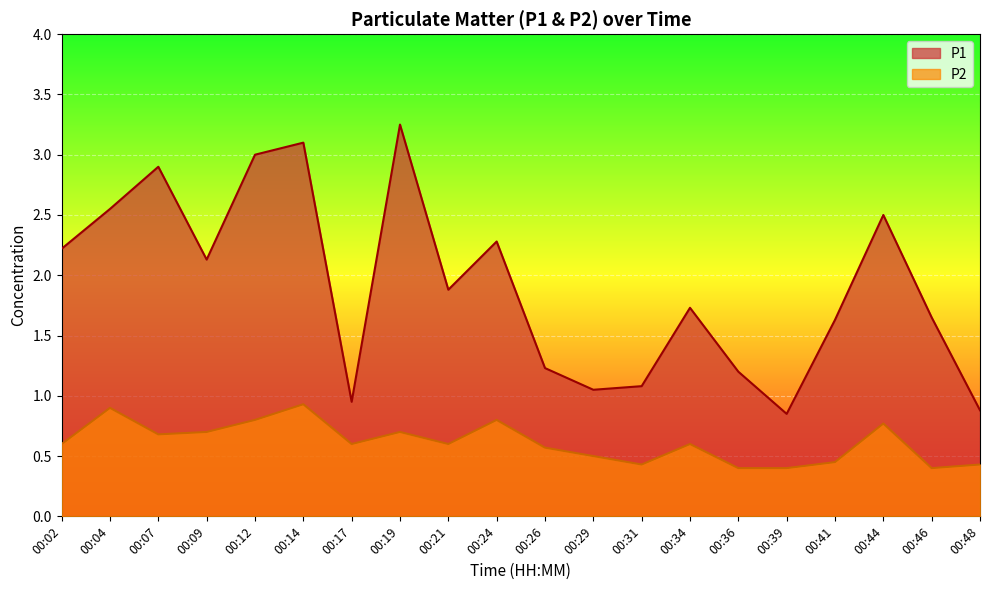

What is the difference between the highest and lowest values at 00:46?

1.2